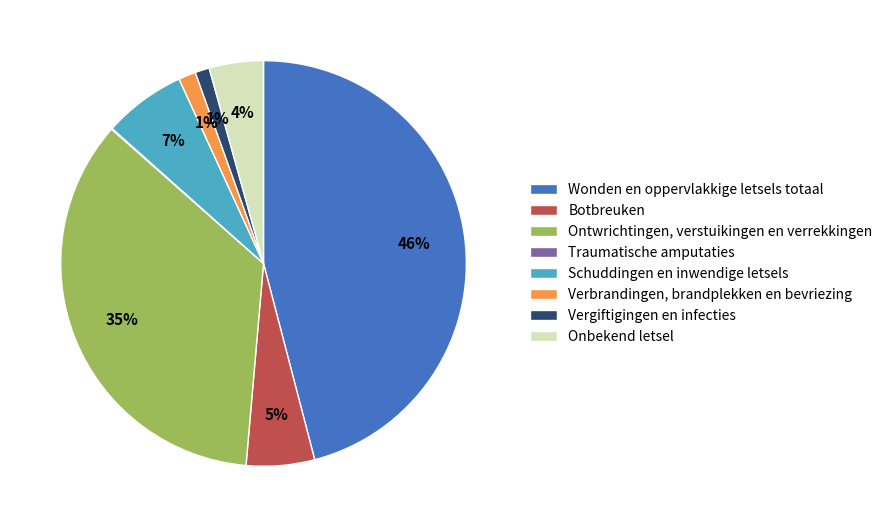

Which category has the biggest portion of the pie?

Wonden en oppervlakkige letsels totaal